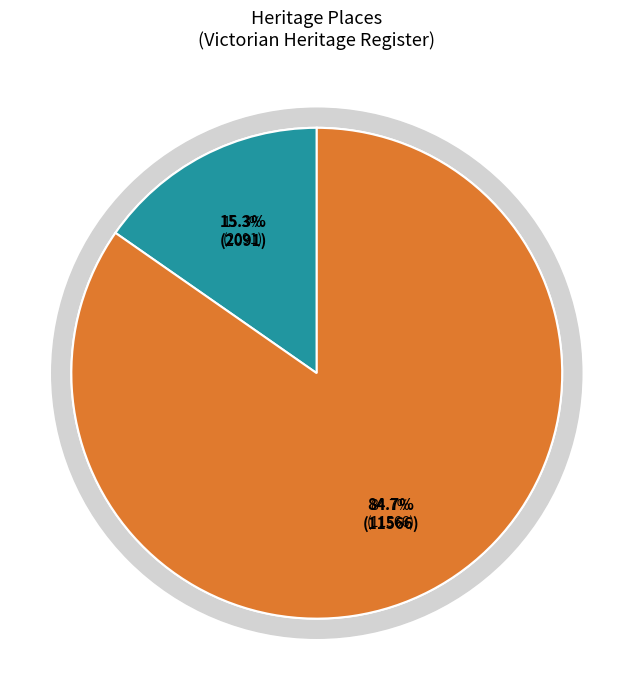

Count the number of slices in the pie.

2